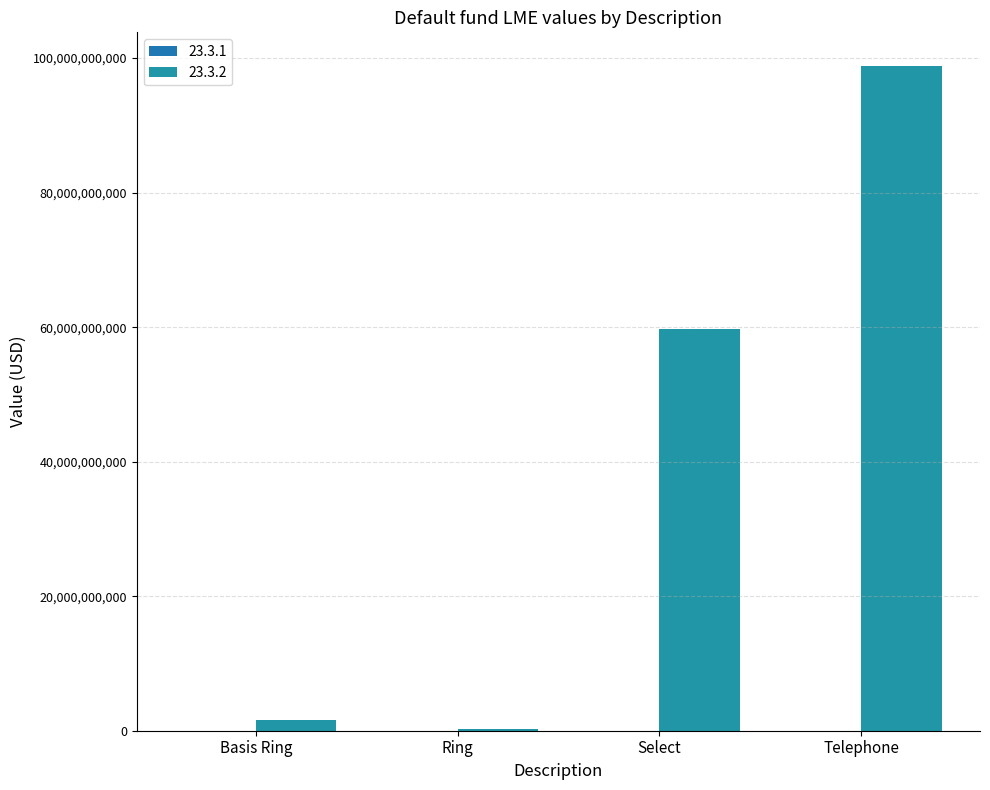

At which category does the chart reach its peak across all series?

Telephone